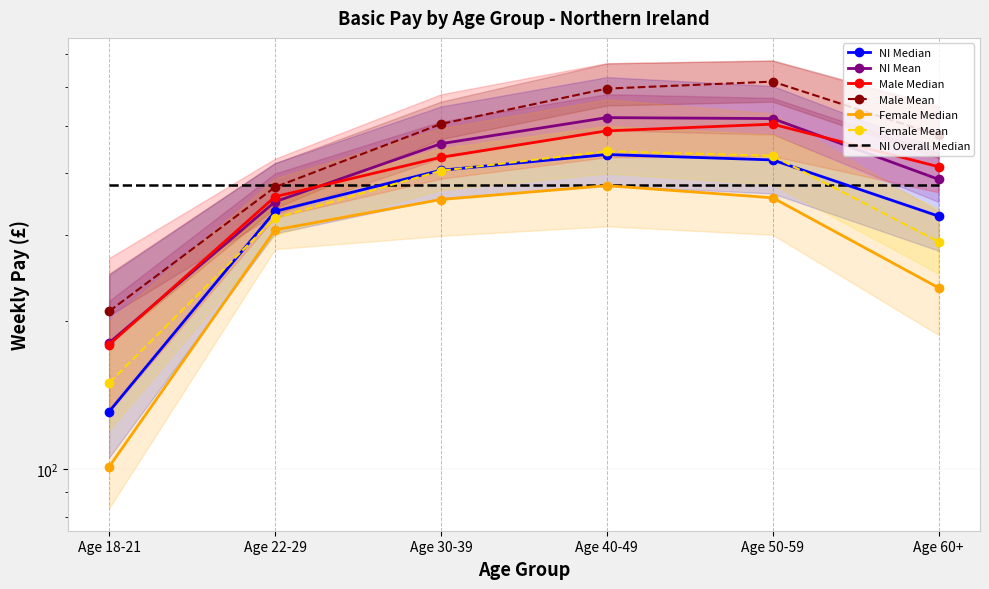

Rank the series at Age 18-21 from lowest to highest value.

Female Median, NI Median, Female Mean, Male Median, NI Mean, Male Mean